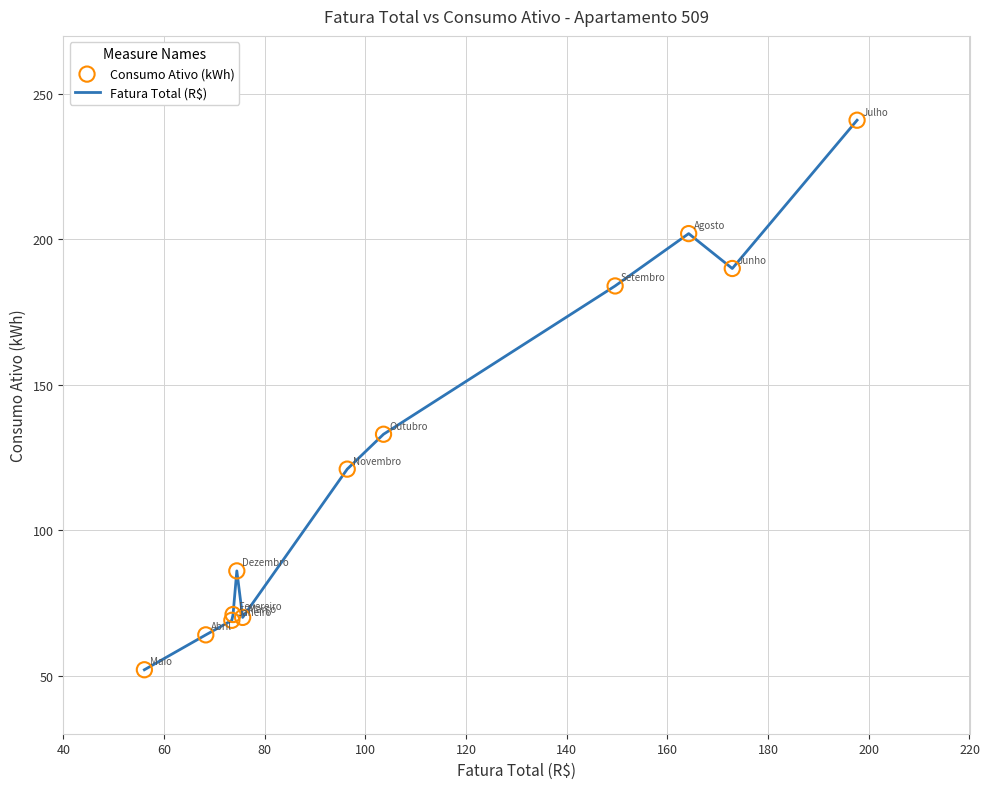

What is the smallest value displayed?

52